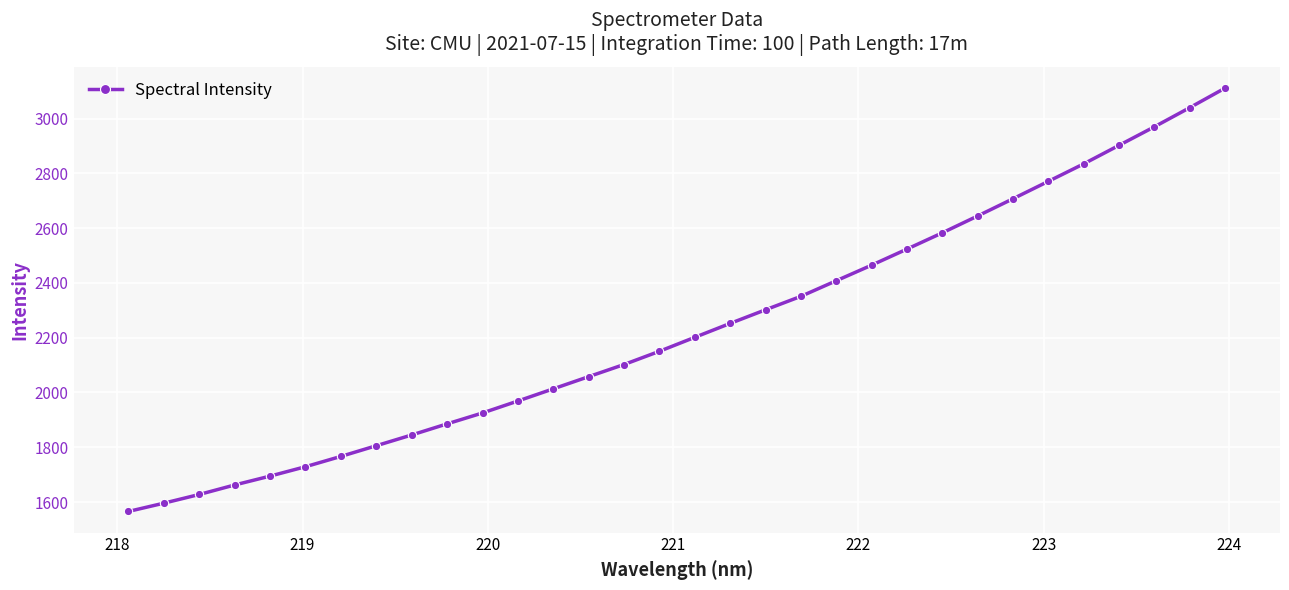

True or false: there are more than 1 points higher than both neighbors.

False